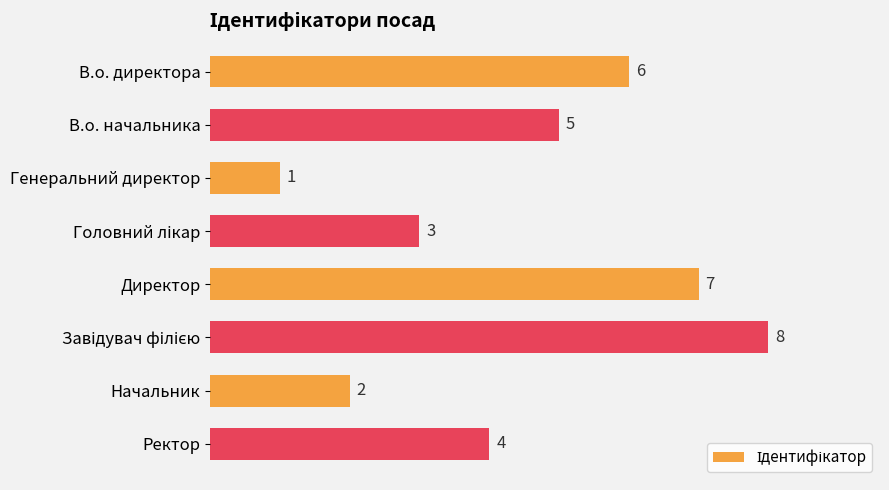

What is the difference between the maximum and minimum values?

7